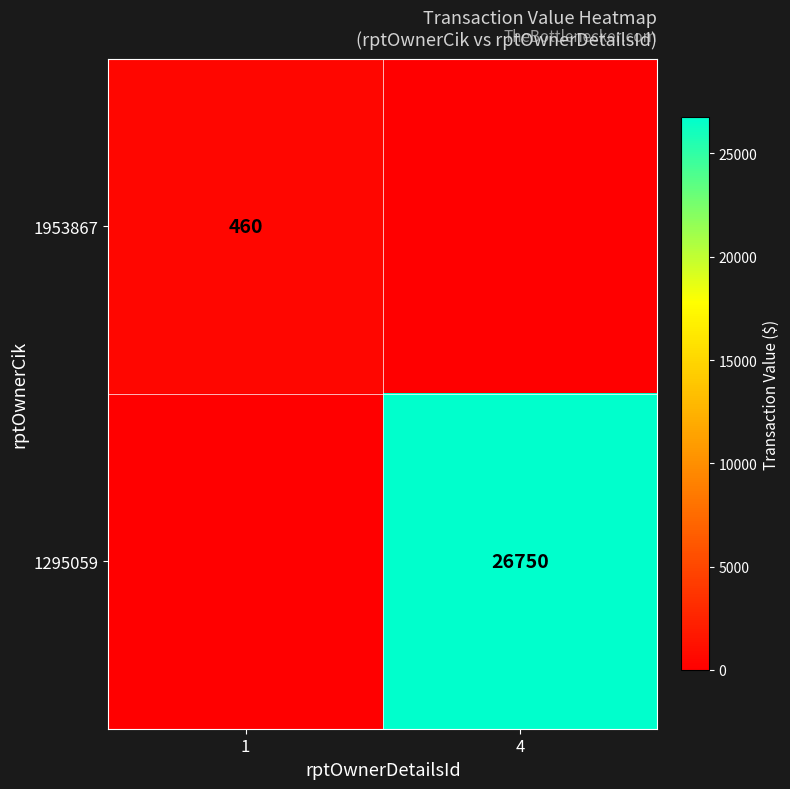

The value of 1295059 at 4 is 26750. True or false?

True